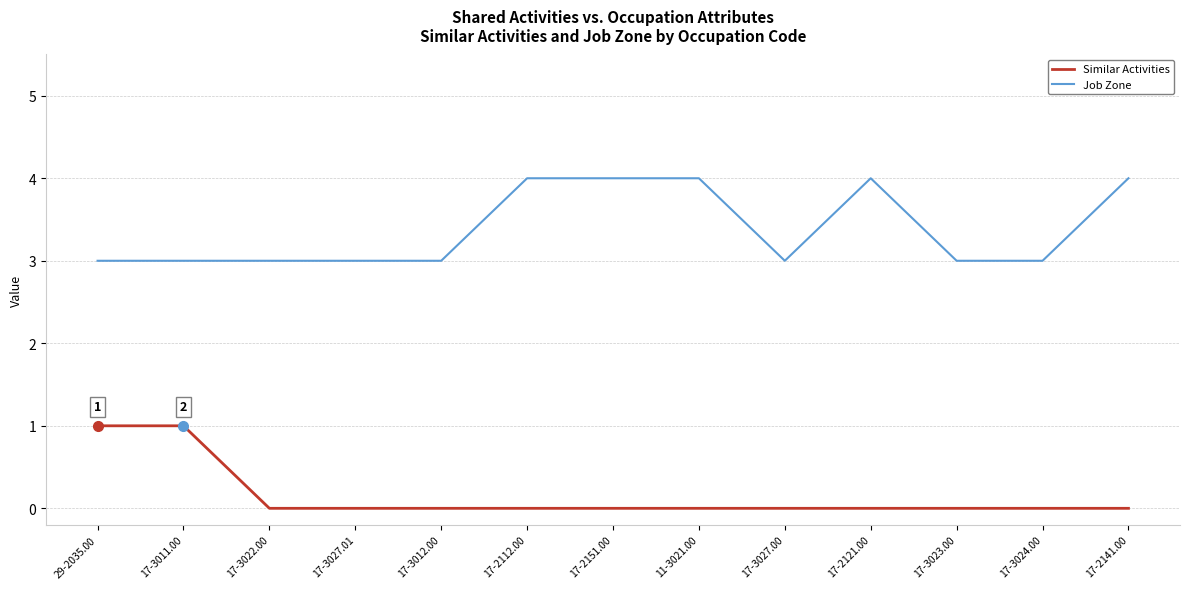

What are all the series names shown in the legend?

Similar Activities, Job Zone